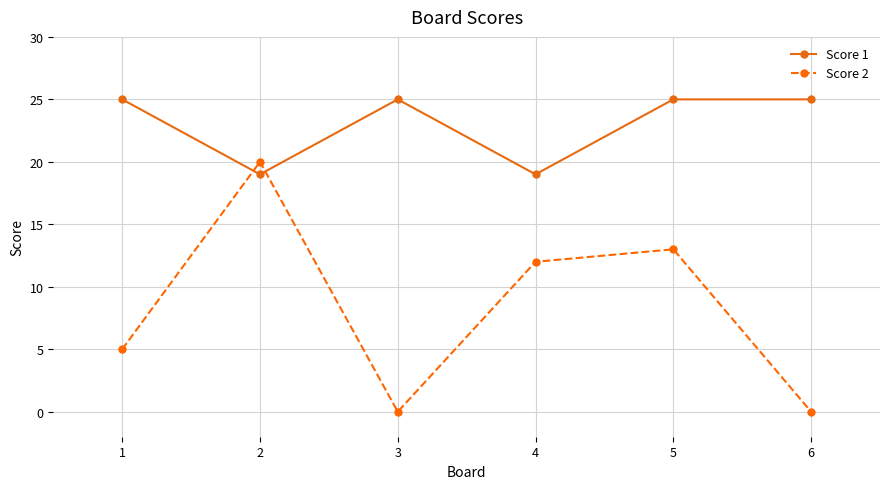

Read the Score 1 value at 6.

25